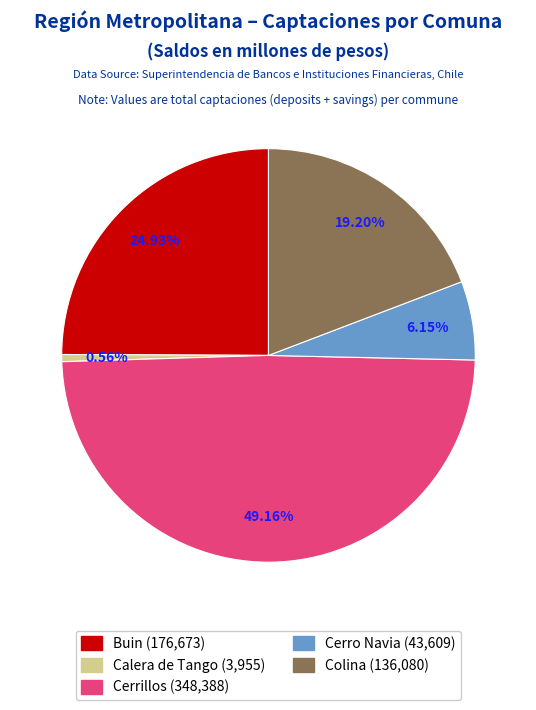

Which slice is the largest?

Cerrillos